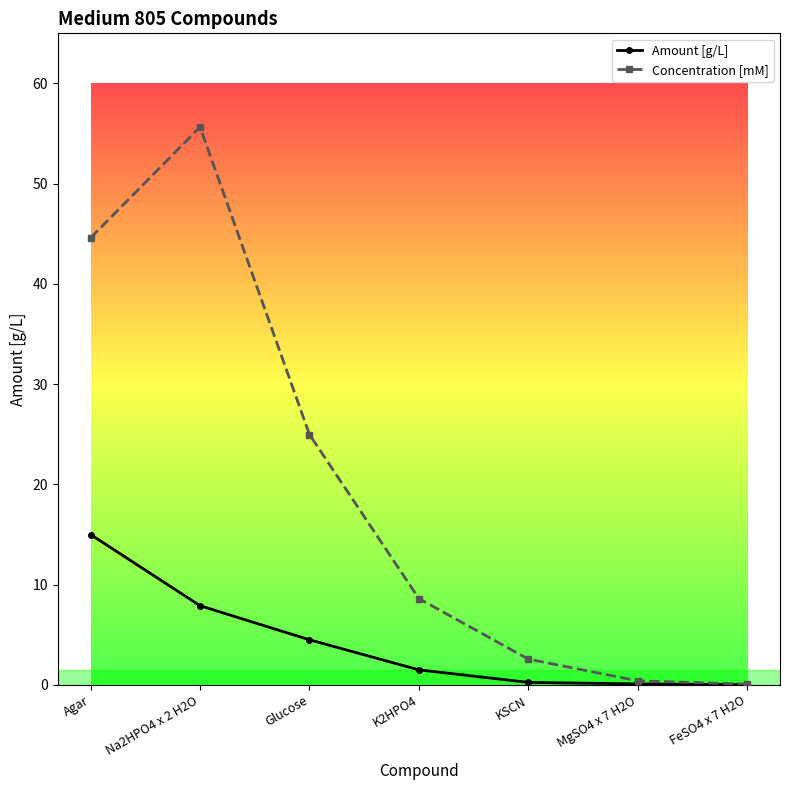

True or false: Concentration [mM] has more than 1 points higher than both neighbors.

False